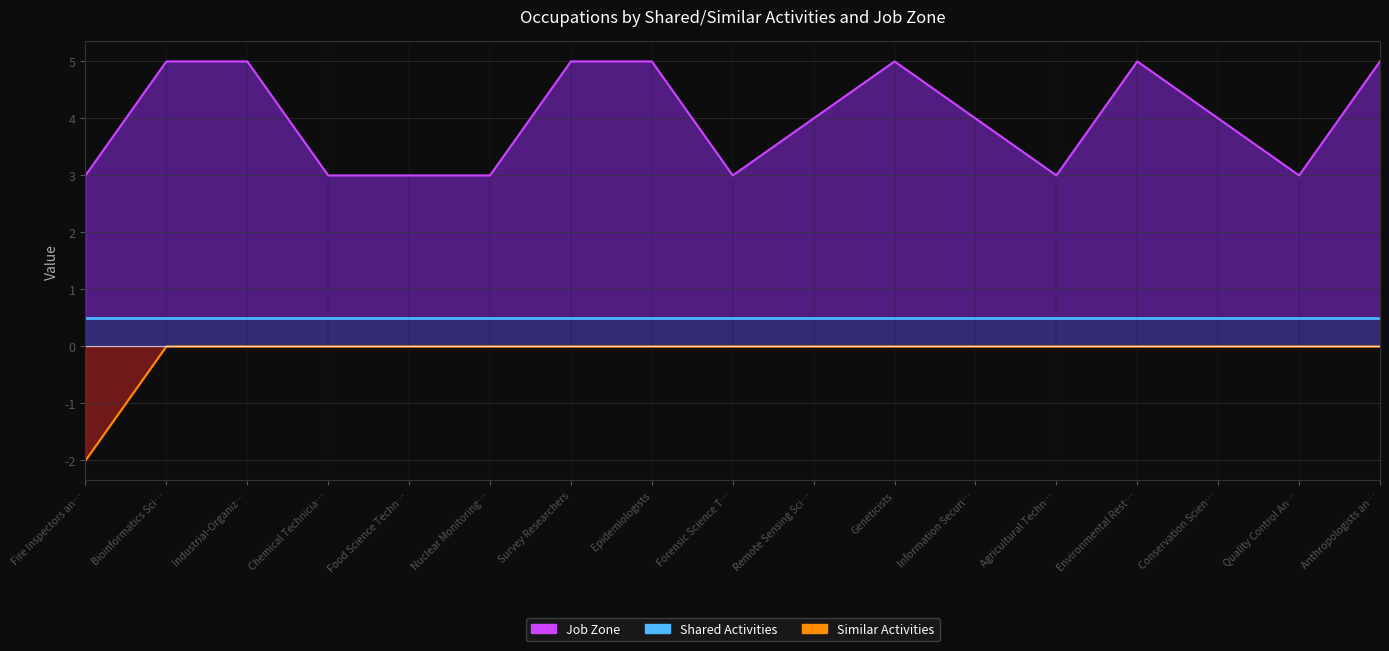

Which series has the largest range (max minus min)?

Similar Activities